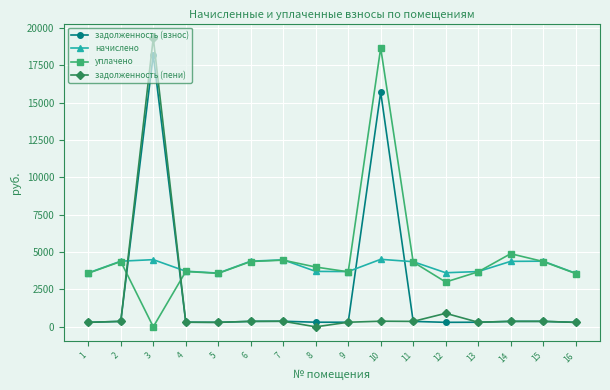

What is the value of the уплачено point at the 9th from the left?

3683.3